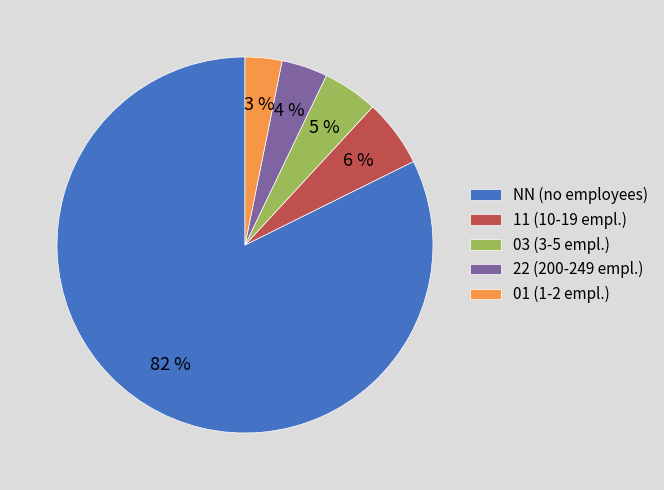

Is the sum of 03 (3-5 empl.) and 11 (10-19 empl.) greater than half?

No